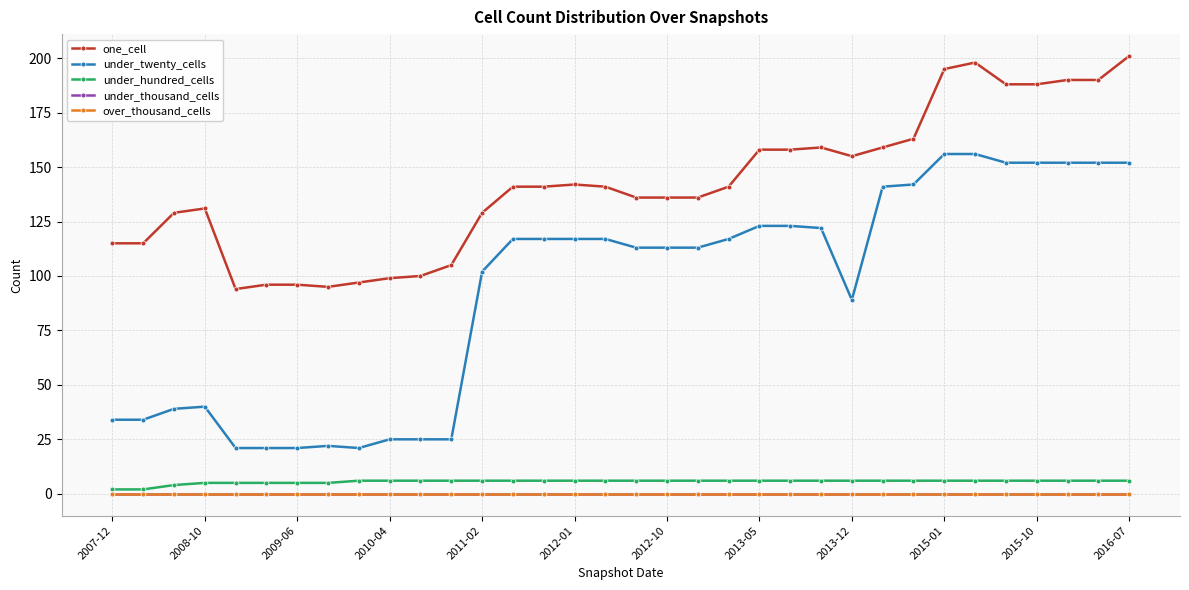

Reading left to right, what are all the values shown in this chart?

one_cell: 115	115	129	131	94	96	96	95	97	99	100	105	129	141	141	142	141	136	136	136	141	158	158	159	155	159	163	195	198	188	188	190	190	201
under_twenty_cells: 34	34	39	40	21	21	21	22	21	25	25	25	102	117	117	117	117	113	113	113	117	123	123	122	89	141	142	156	156	152	152	152	152	152
under_hundred_cells: 2	2	4	5	5	5	5	5	6	6	6	6	6	6	6	6	6	6	6	6	6	6	6	6	6	6	6	6	6	6	6	6	6	6
under_thousand_cells: 0	0	0	0	0	0	0	0	0	0	0	0	0	0	0	0	0	0	0	0	0	0	0	0	0	0	0	0	0	0	0	0	0	0
over_thousand_cells: 0	0	0	0	0	0	0	0	0	0	0	0	0	0	0	0	0	0	0	0	0	0	0	0	0	0	0	0	0	0	0	0	0	0